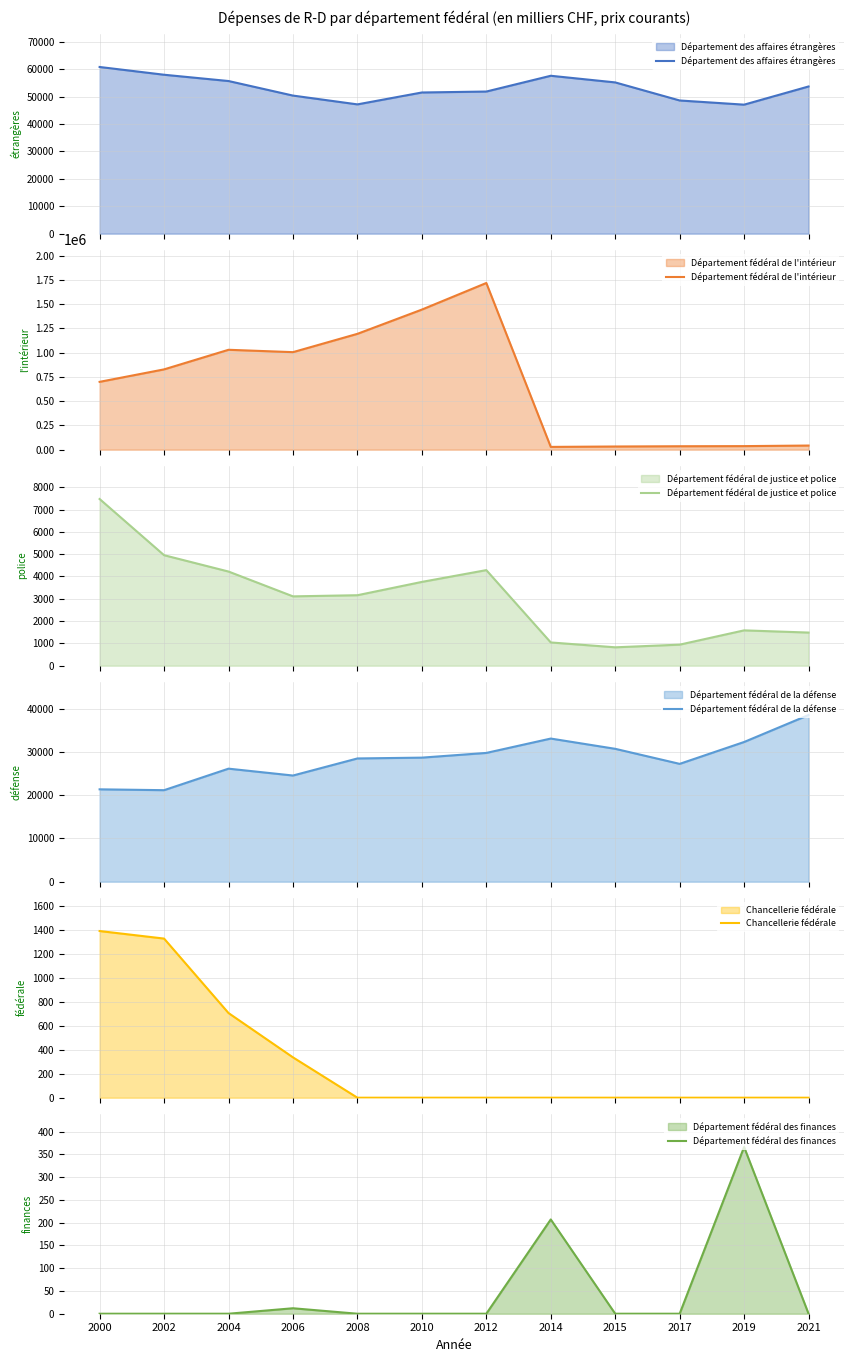

What value does the Département fédéral de justice et police series have at 2000?

7475